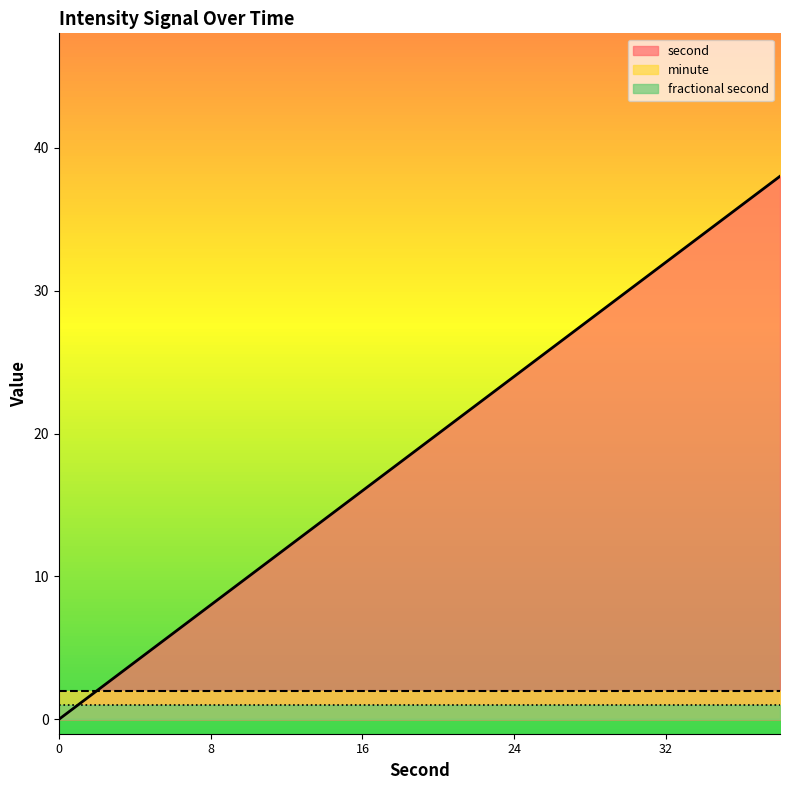

At how many categories does at least one series exceed 17?

11